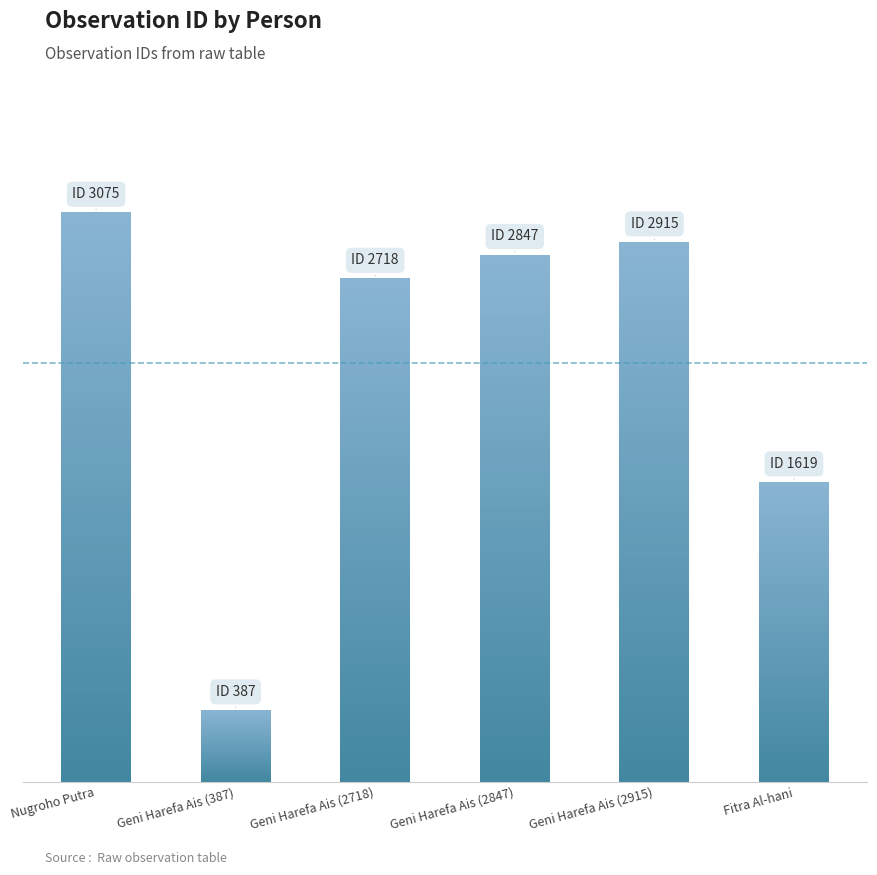

At which category does the chart reach its minimum across all series?

Geni Harefa Ais (387)